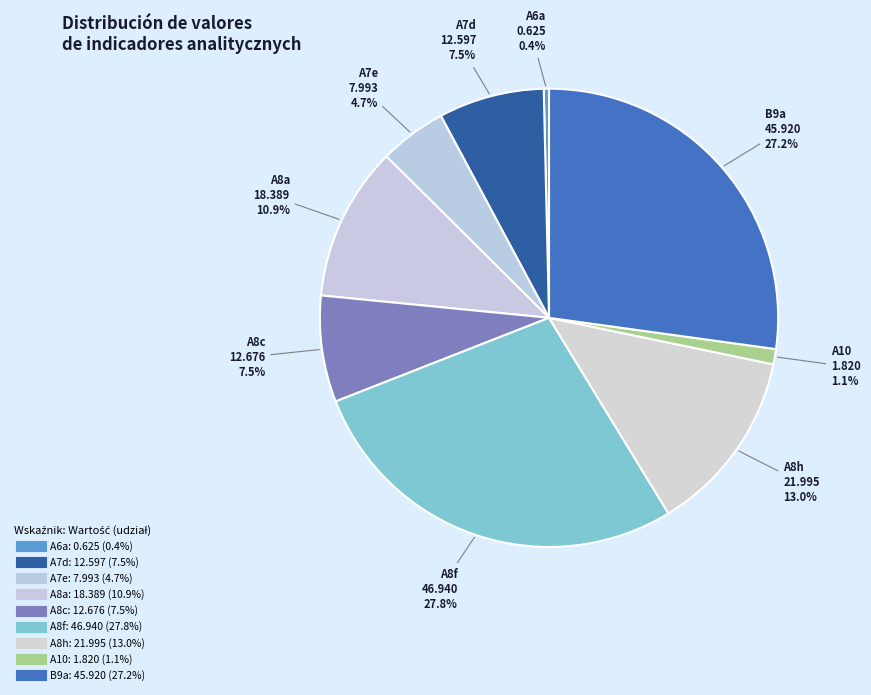

To the nearest percent, what is the average slice percentage?

11%